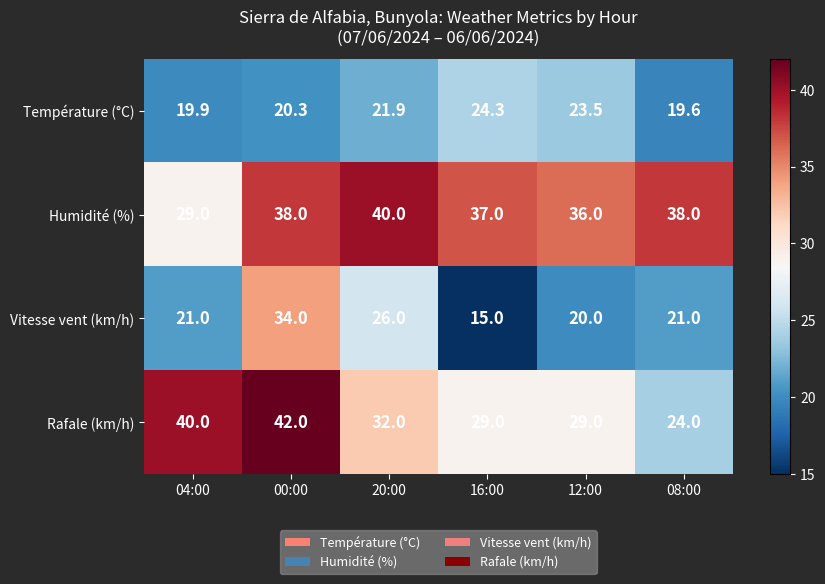

Is it true that Humidité (%) equals 13.8 at 16:00?

False